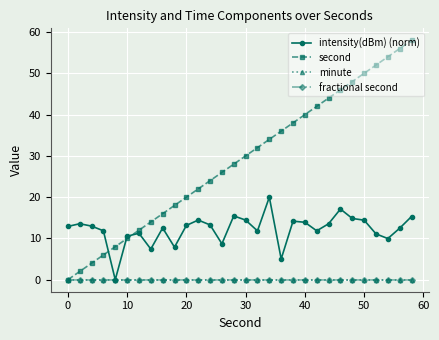

Does the chart have visible grid lines?

Yes